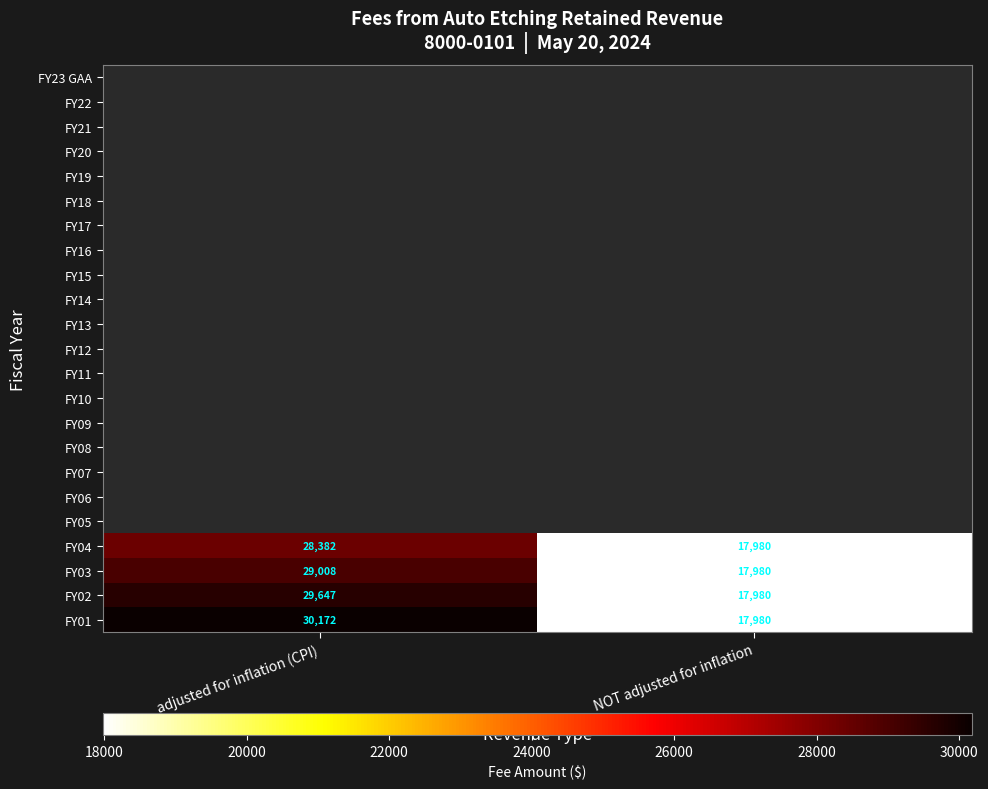

List the labels in order of FY02 value, smallest first.

NOT adjusted for inflation, adjusted for inflation (CPI)